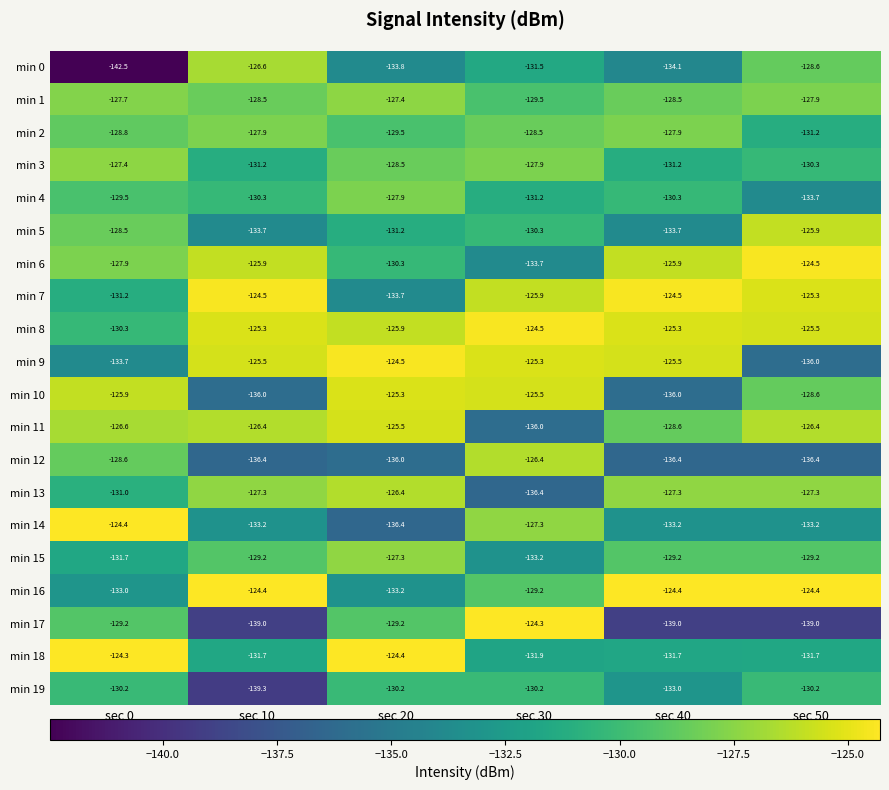

How many values in the min 0 series are below -131?

4